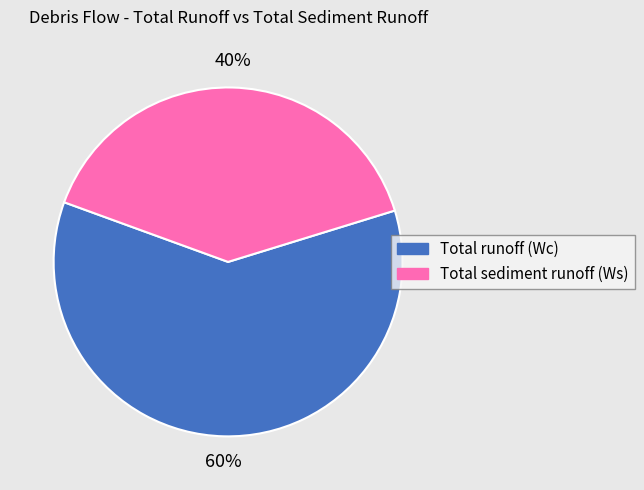

What is the ratio of the value at Total sediment runoff (Ws) to the value at Total runoff (Wc)?

0.7